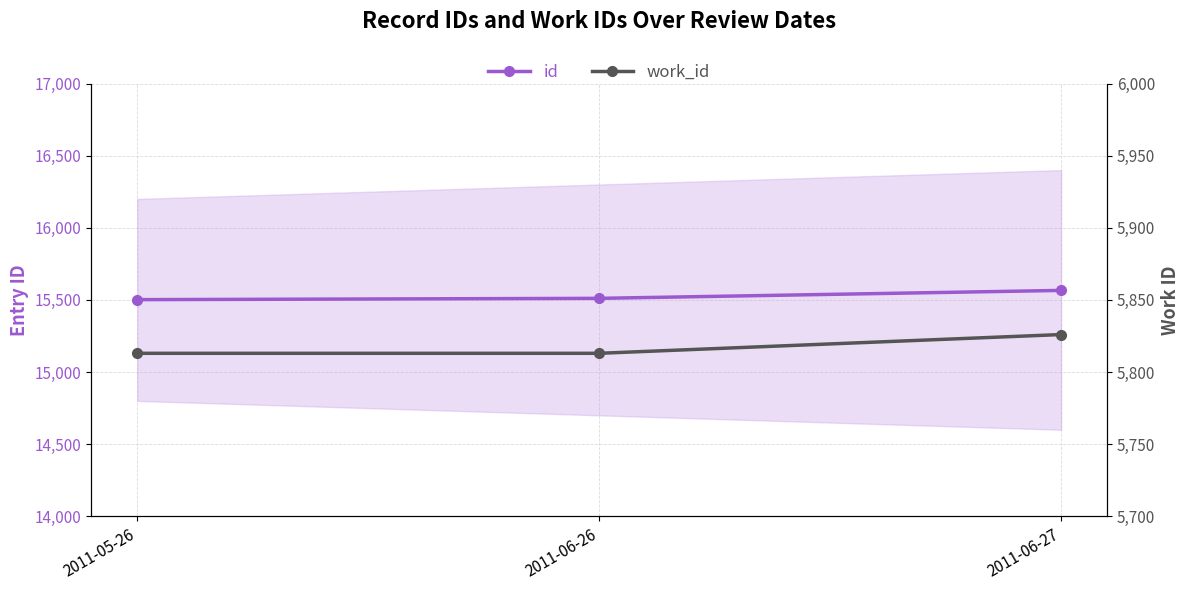

Rank the series by their maximum value, from highest to lowest.

id, work_id